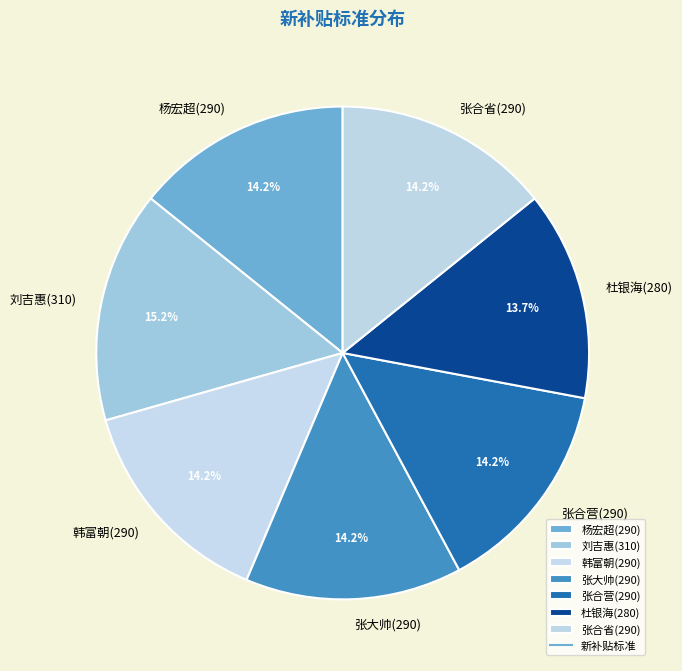

Does 张合省(290) represent more than half of the total?

No